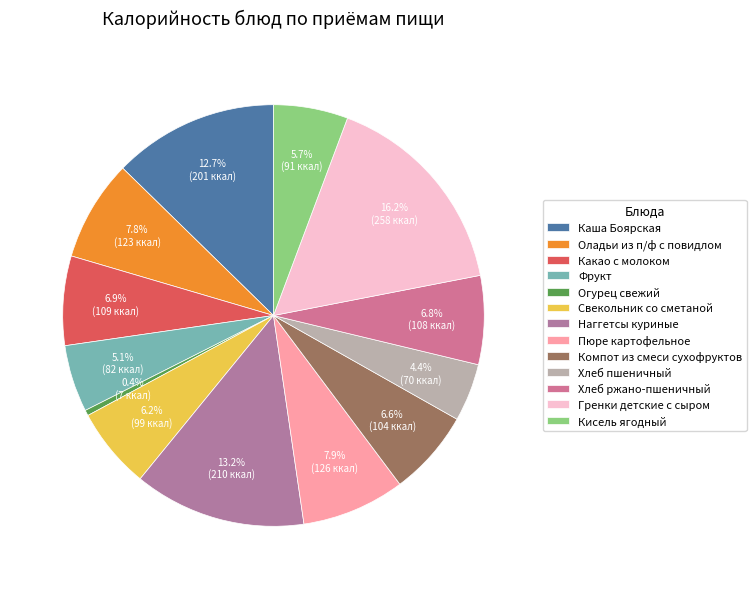

What percentage is NOT represented by Компот из смеси сухофруктов?

93.4%